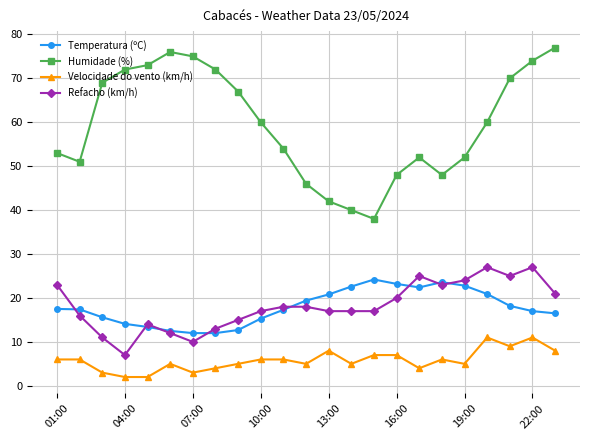

True or false: Refacho (km/h) has more than 1 points higher than both neighbors.

True